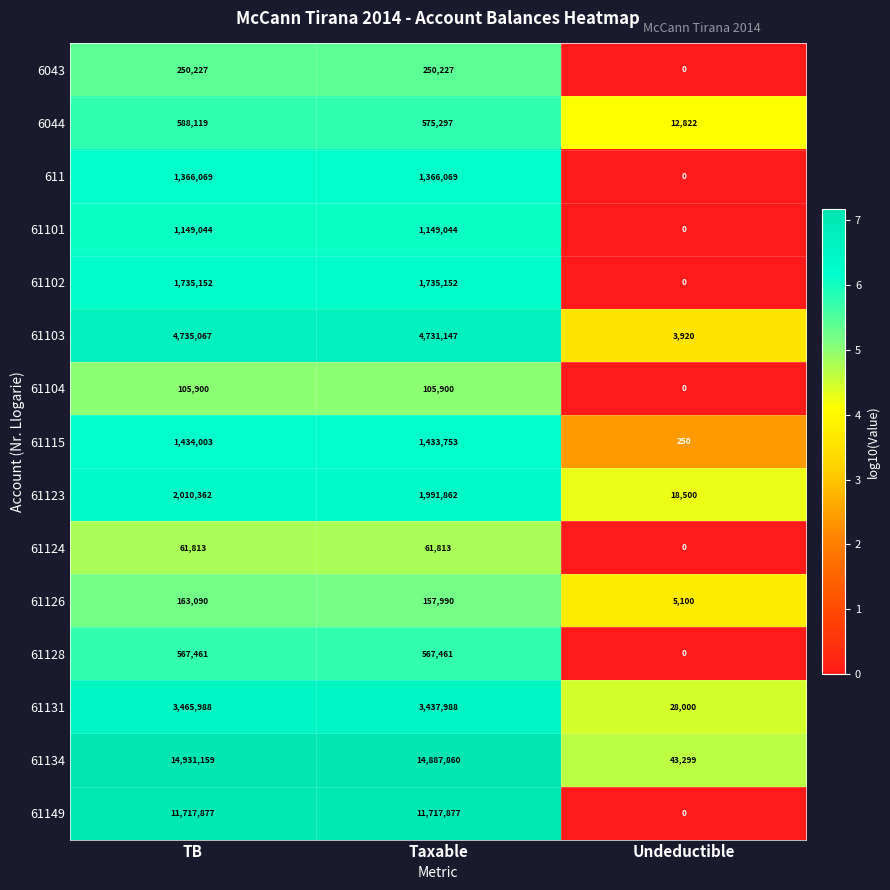

At which label does 61123 reach its peak?

TB